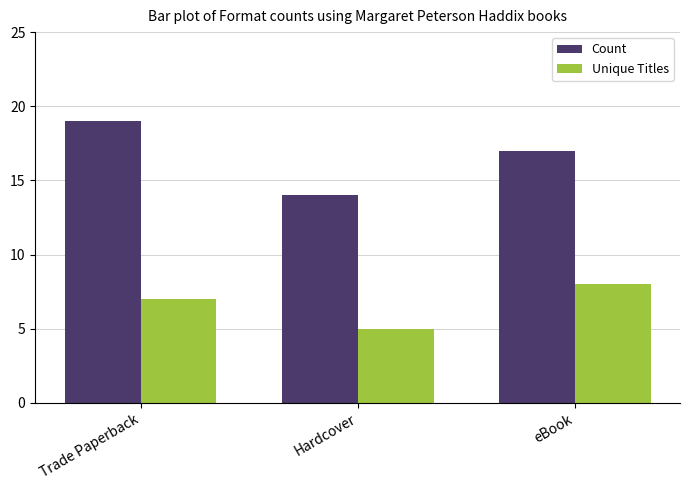

What is the label of the 3rd bar from the left?

eBook